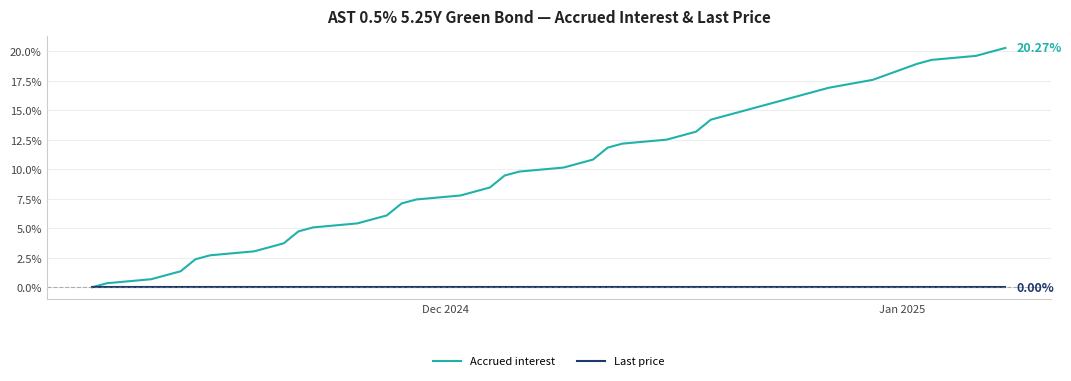

Rank the series by their average value, from lowest to highest.

Last price, Accrued interest